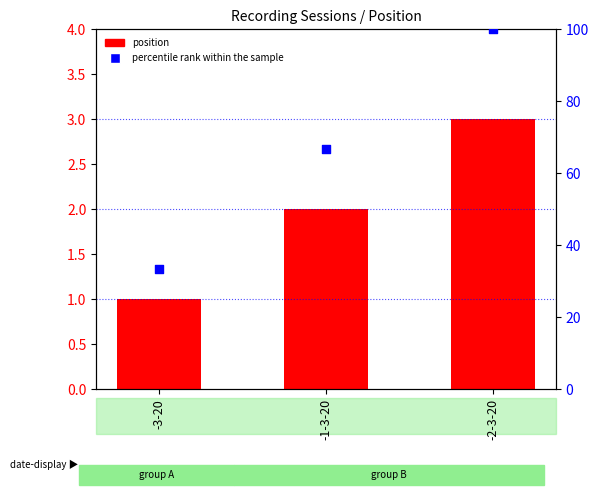

At which category is the sum across all series the highest?

-2-3-20